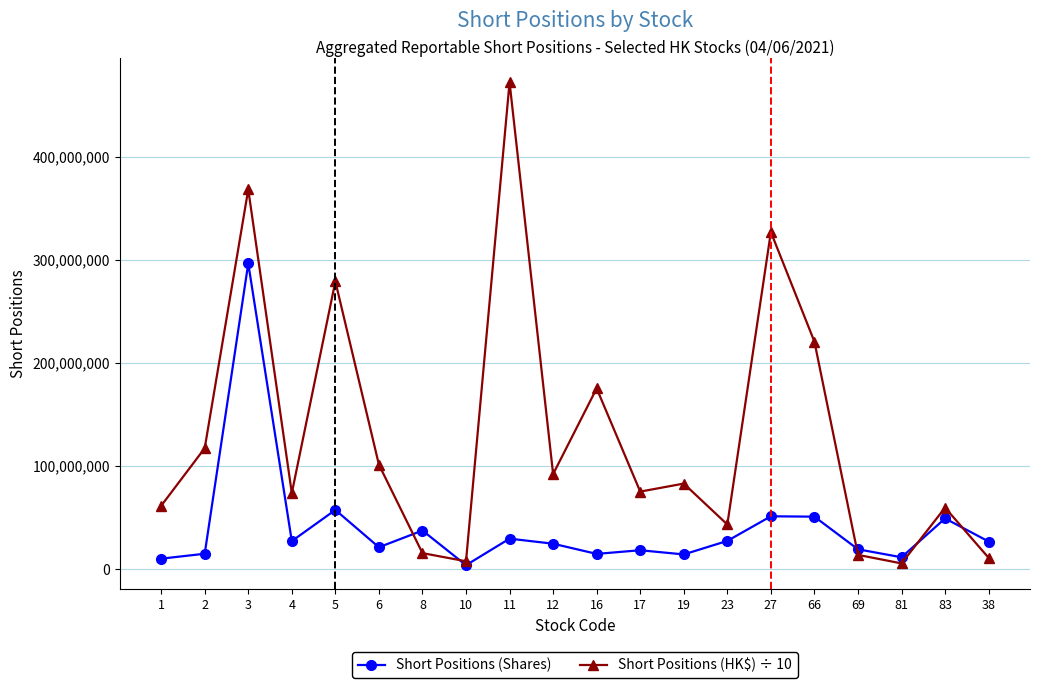

True or false: Short Positions (HK$) ÷ 10 has a value of 59725903.2 at 83.

True